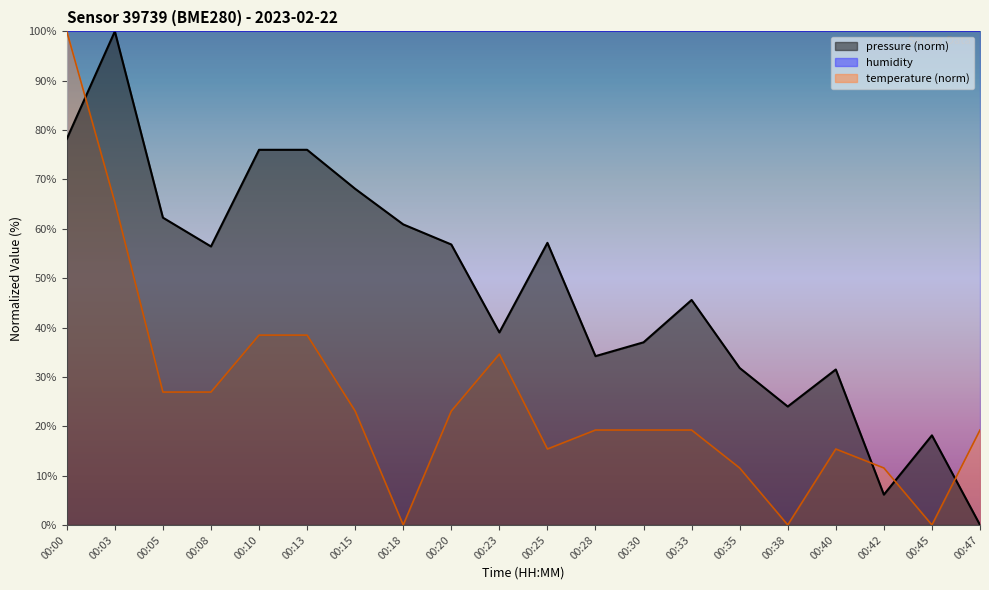

Which series changed the most between 00:20 and 00:25?

temperature